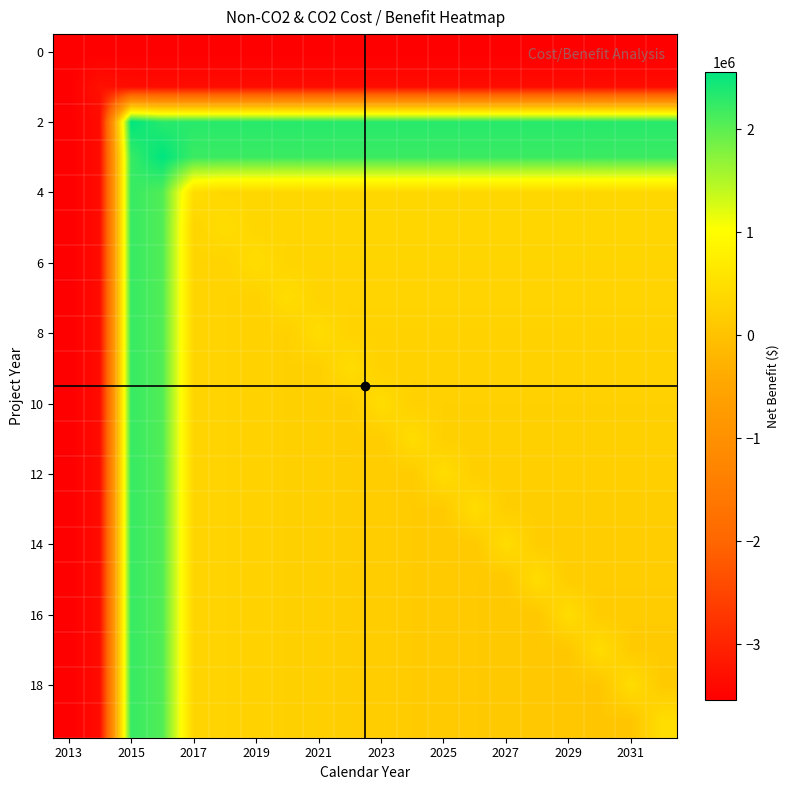

What is the maximum value shown in the chart?

2555692.0